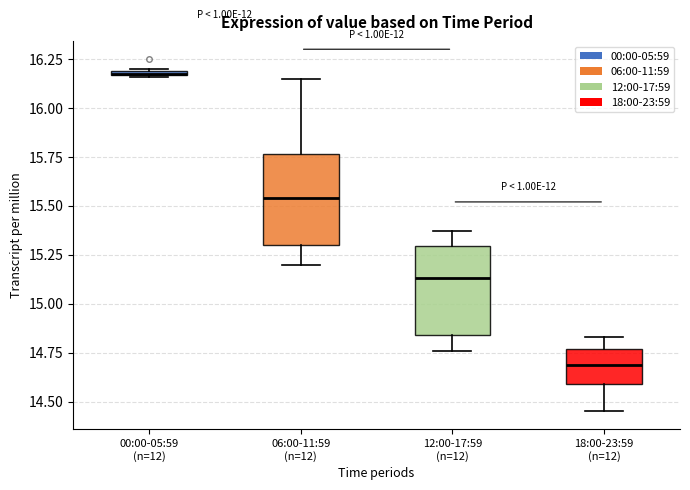

Where is the lower edge of the box for 00:00-05:59 (n=12) on the y-axis? The values are not printed on the chart, so give them approximately, as read against the axis.

16.15